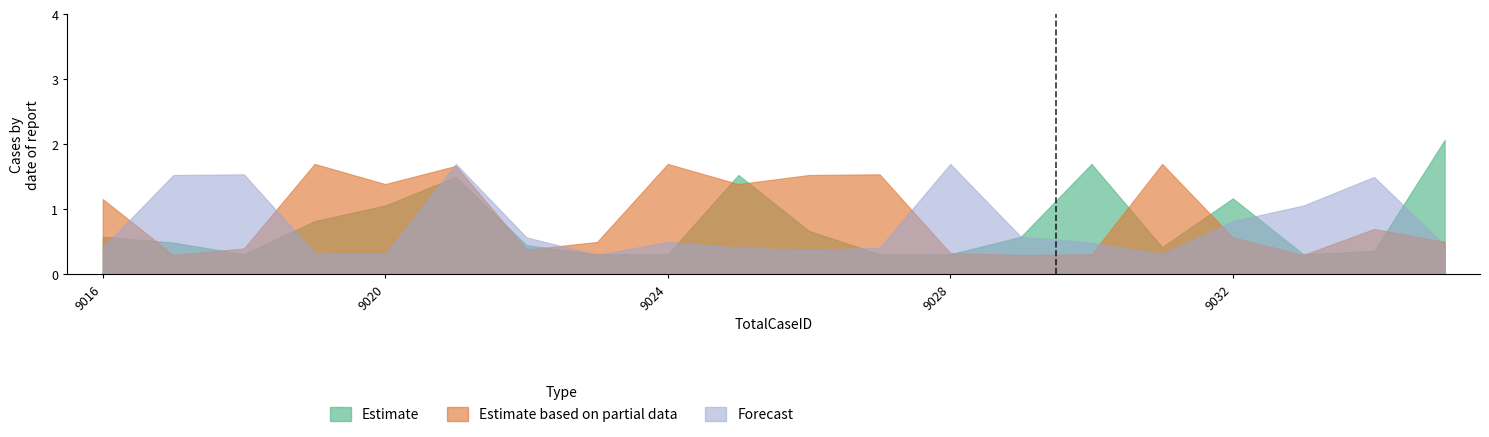

Which category has the highest value in the Forecast series?

9021